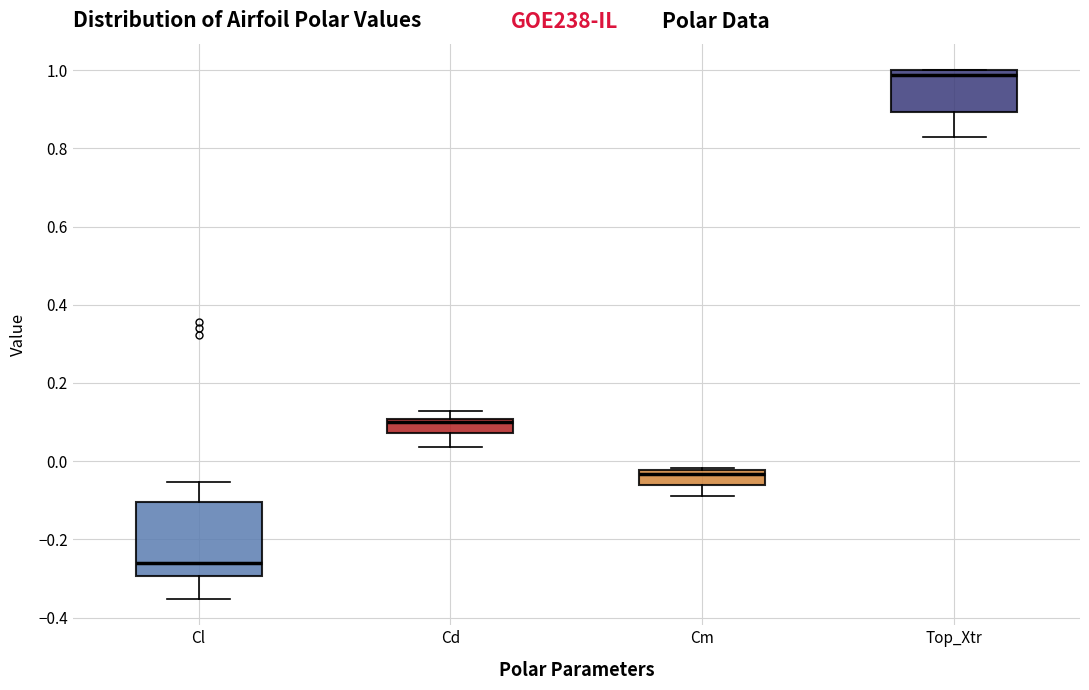

Reading left to right, transcribe this box plot: for each box, give where its median line is, the range the box spans, and where its two whiskers end, as read against the y-axis. The values are not printed on the chart, so give them approximately, as read against the axis.

Cl: median -0.26, box -0.30 to -0.10, whiskers -0.36 to -0.06
Cd: median 0.10 (just below the box's upper edge), box 0.08 to 0.10, whiskers 0.04 to 0.12
Cm: median -0.04, box -0.06 to -0.02, whiskers -0.08 to -0.02 (just above the box's upper edge)
Top_Xtr: median 0.98, box 0.90 to 1.00, whiskers 0.82 to 1.00